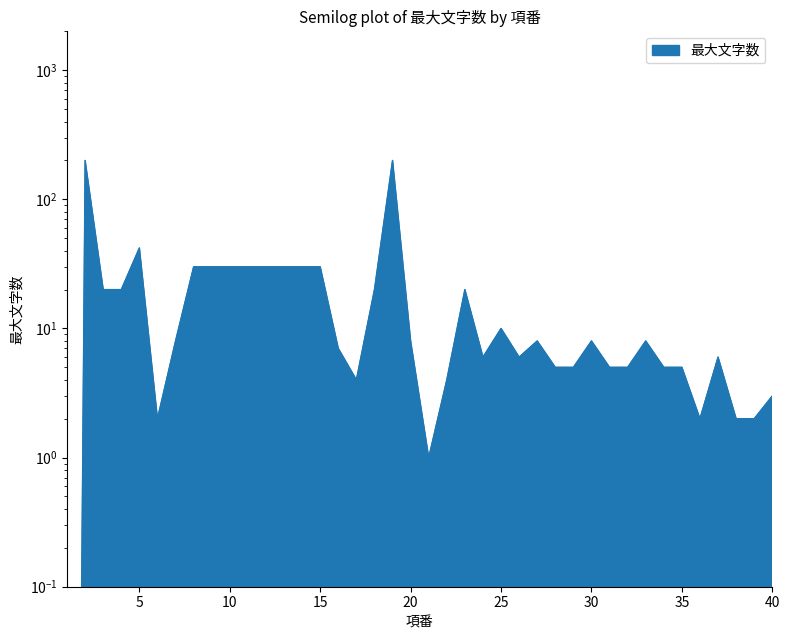

Where does the data first go above 8?

2